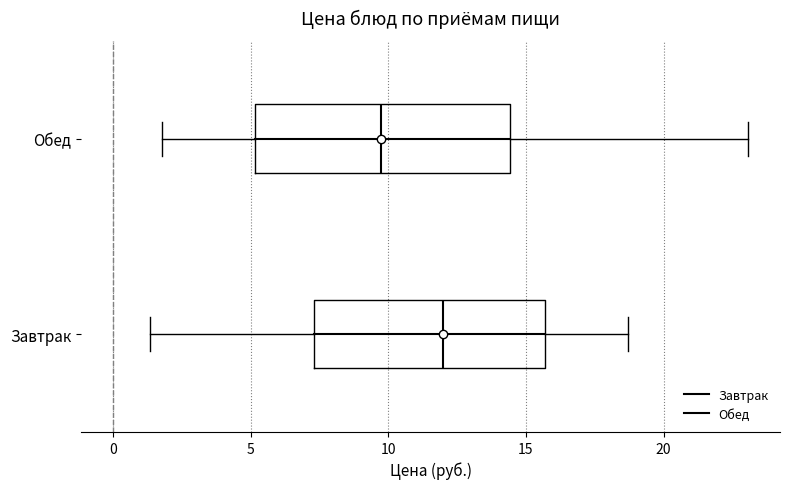

Where is the right edge of the box for Обед on the x-axis? The values are not printed on the chart, so give them approximately, as read against the axis.

14.5